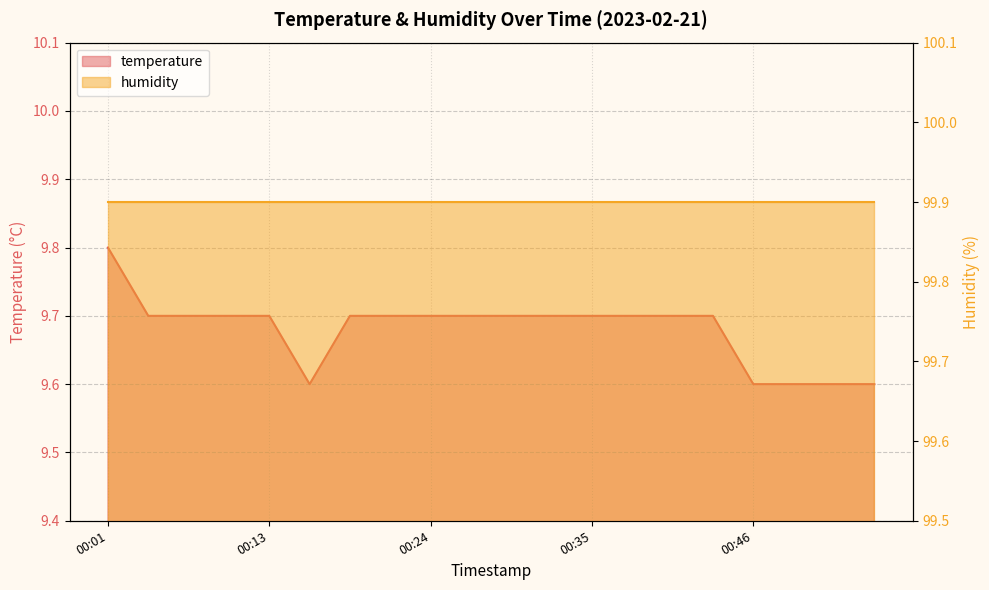

List the labels in order of value, largest first.

00:01, 00:04, 00:07, 00:10, 00:13, 00:18, 00:21, 00:24, 00:27, 00:29, 00:32, 00:35, 00:38, 00:40, 00:43, 00:15, 00:46, 00:49, 00:52, 00:54